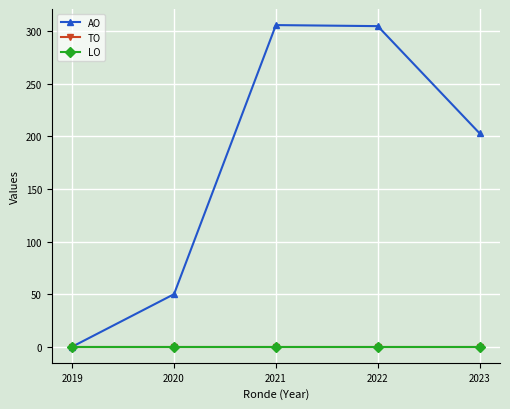

True or false: LO and TO cross at least once.

False